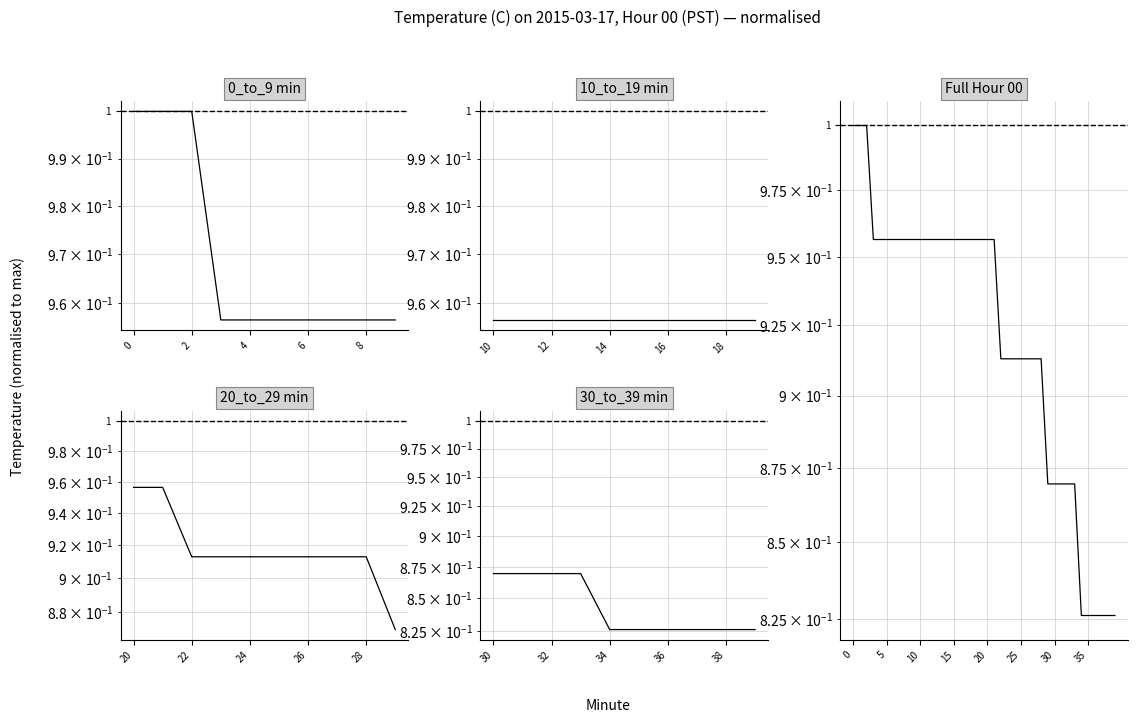

Between 12 and 39, which is larger?

12